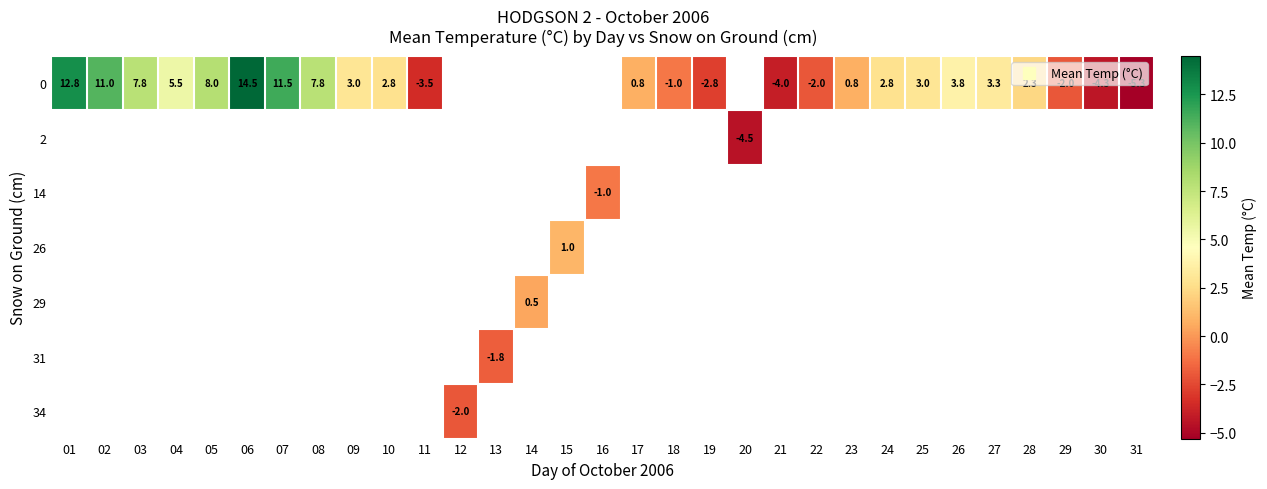

Which has a higher value, 21 or 22?

22